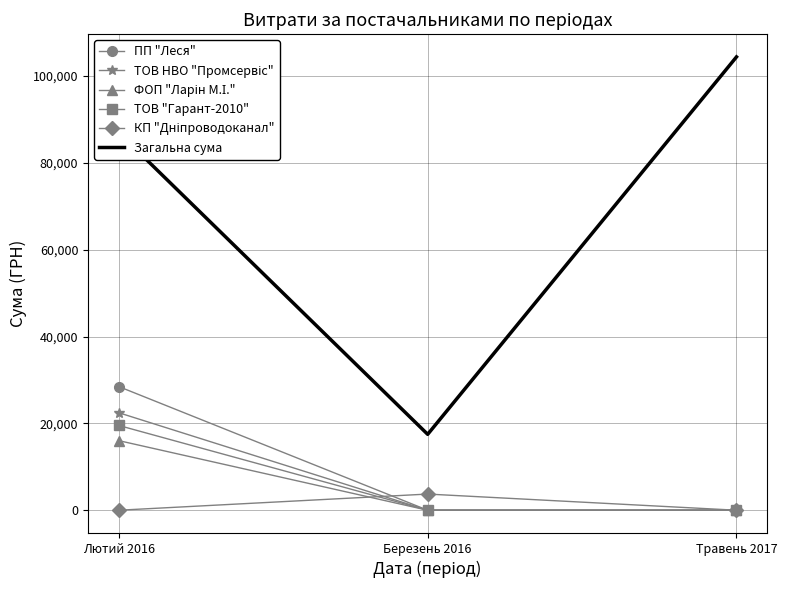

Is the value of Загальна сума at Травень 2017 greater than the value of ПП "Леся" at Травень 2017?

Yes